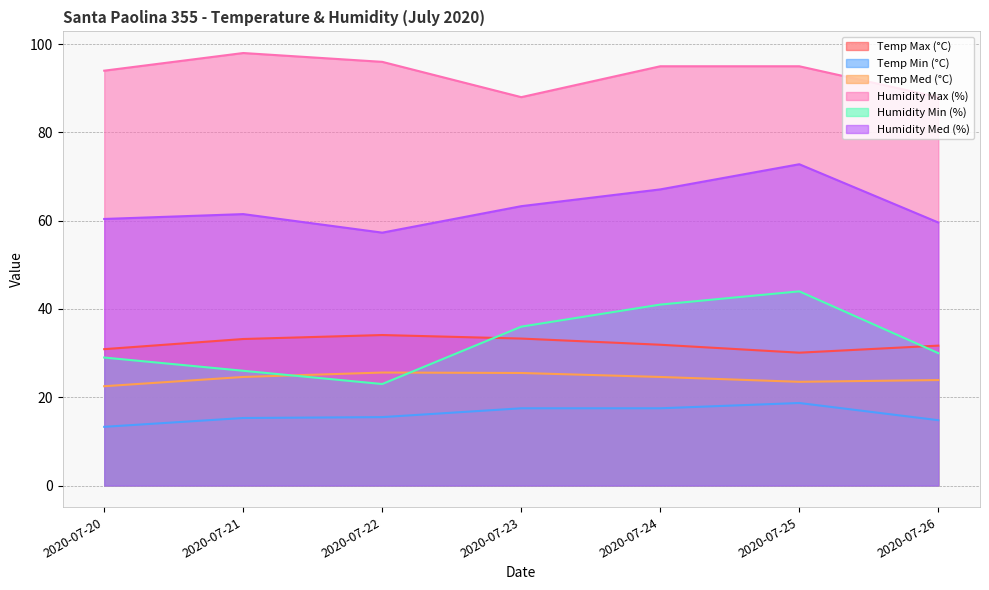

Where is Humidity Med (%) nearest to the value 65?

2020-07-23